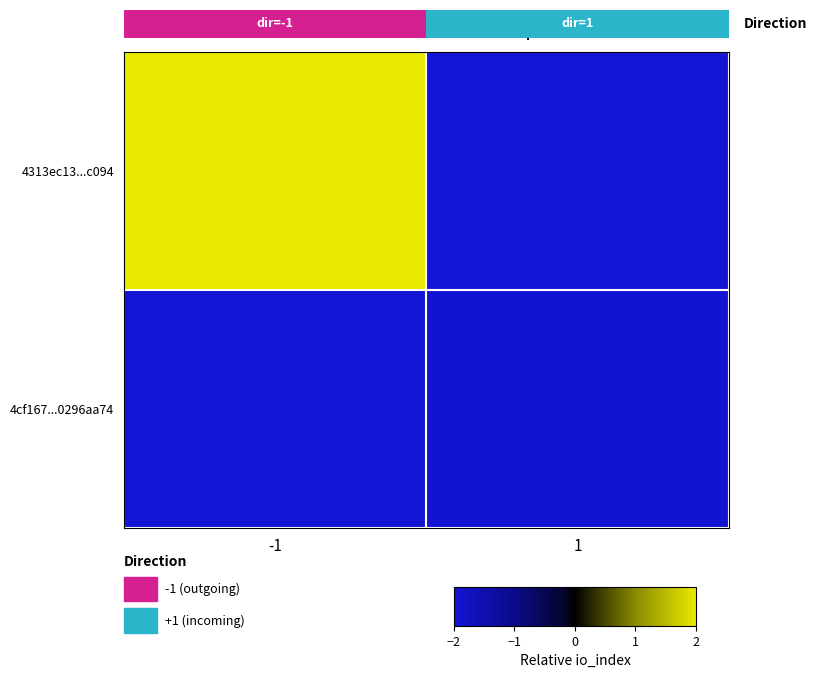

Reading left to right, extract all data points from this chart.

4313ec13...c094: -1=2.0	1=-2.0
4cf167...0296aa74: -1=-2.0	1=-2.0